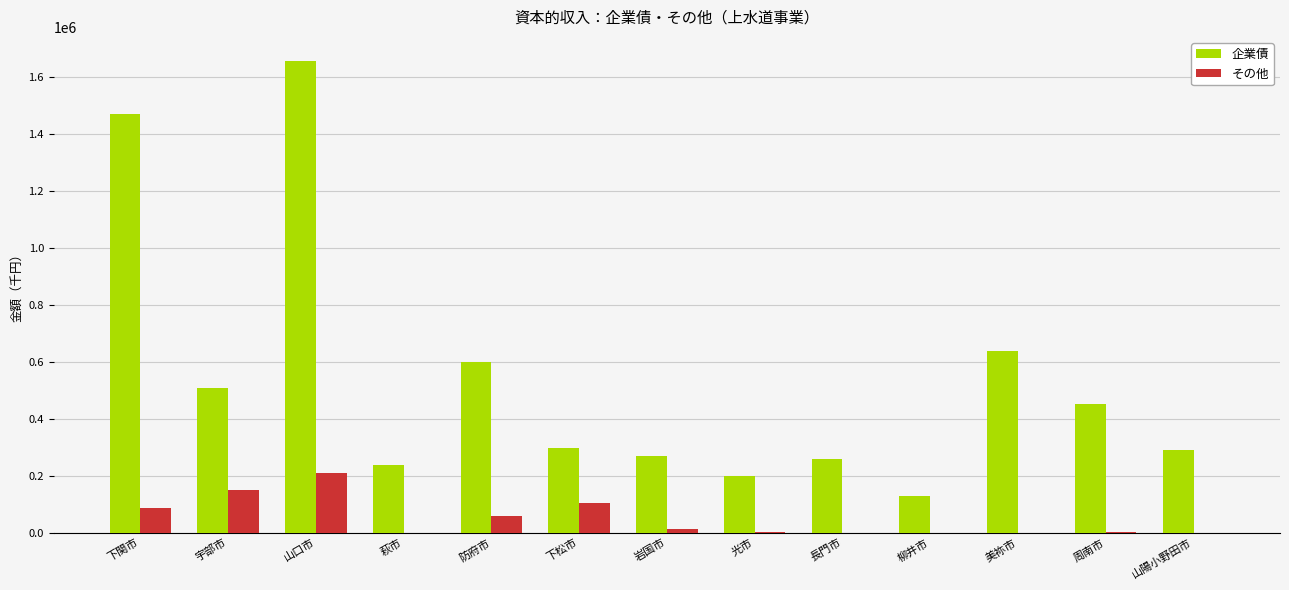

The 企業債 series shows 503650 at 山口市. True or false?

False